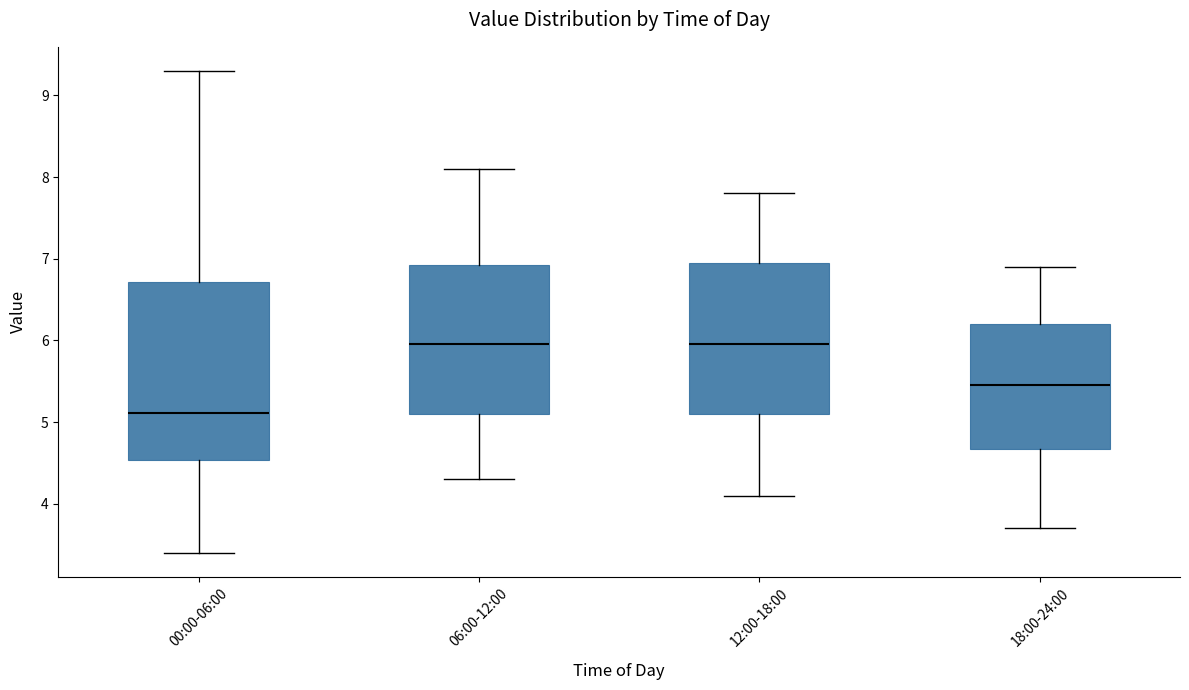

Reading left to right, read every box against the y-axis: the position of its median line, the range the box covers, and the ends of its whiskers. The values are not printed on the chart, so give them approximately, as read against the axis.

00:00-06:00: median 5.1, box 4.5 to 6.7, whiskers 3.4 to 9.3
06:00-12:00: median 6.0, box 5.1 to 6.9, whiskers 4.3 to 8.1
12:00-18:00: median 6.0, box 5.1 to 7.0, whiskers 4.1 to 7.8
18:00-24:00: median 5.5, box 4.7 to 6.2, whiskers 3.7 to 6.9